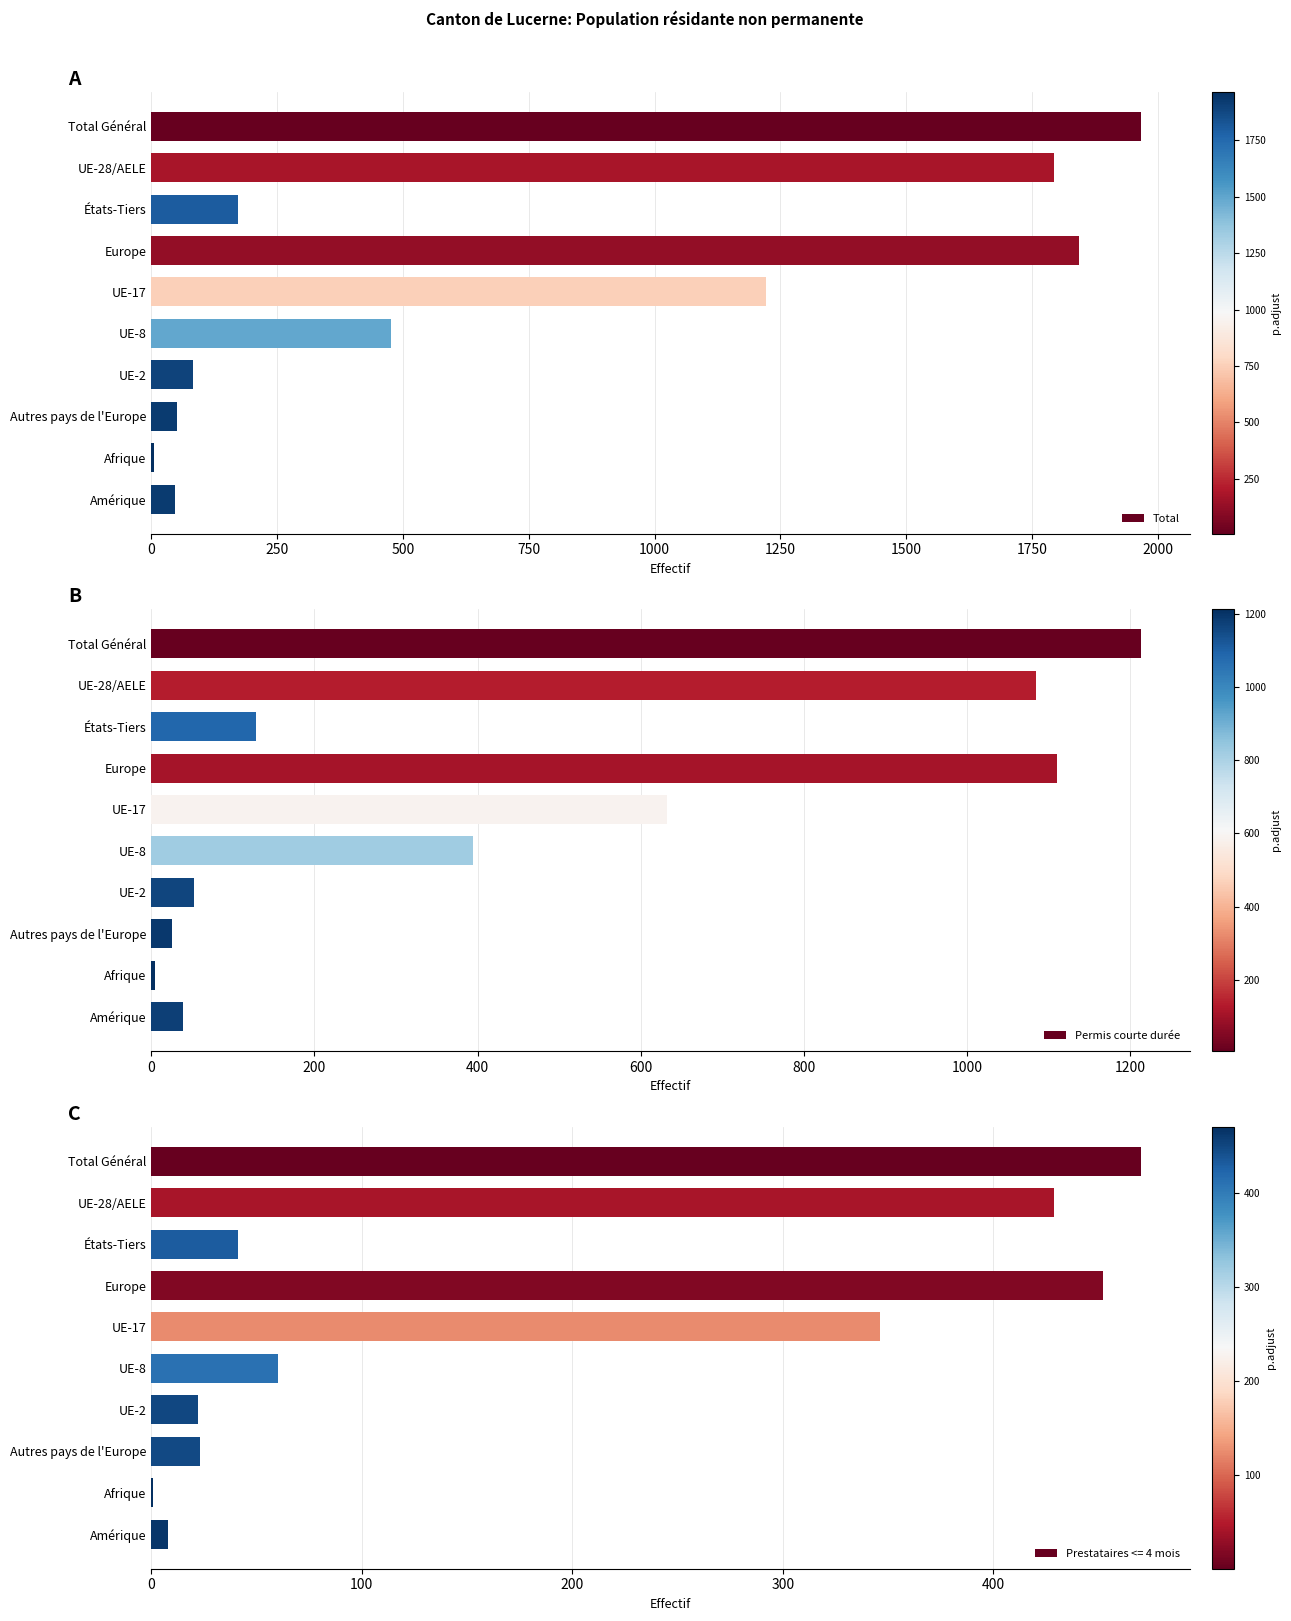

Where is Permis courte durée nearest to the value 609?

UE-17